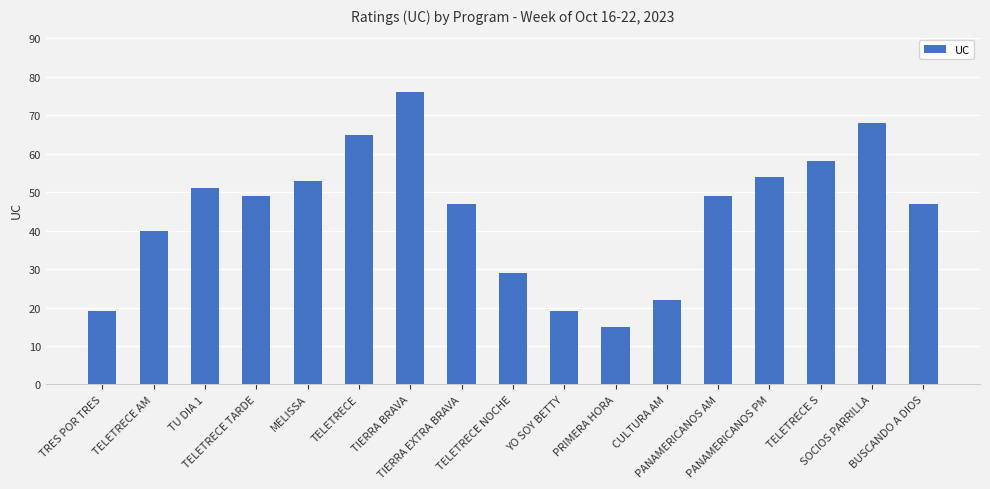

How many bars are there in total?

17